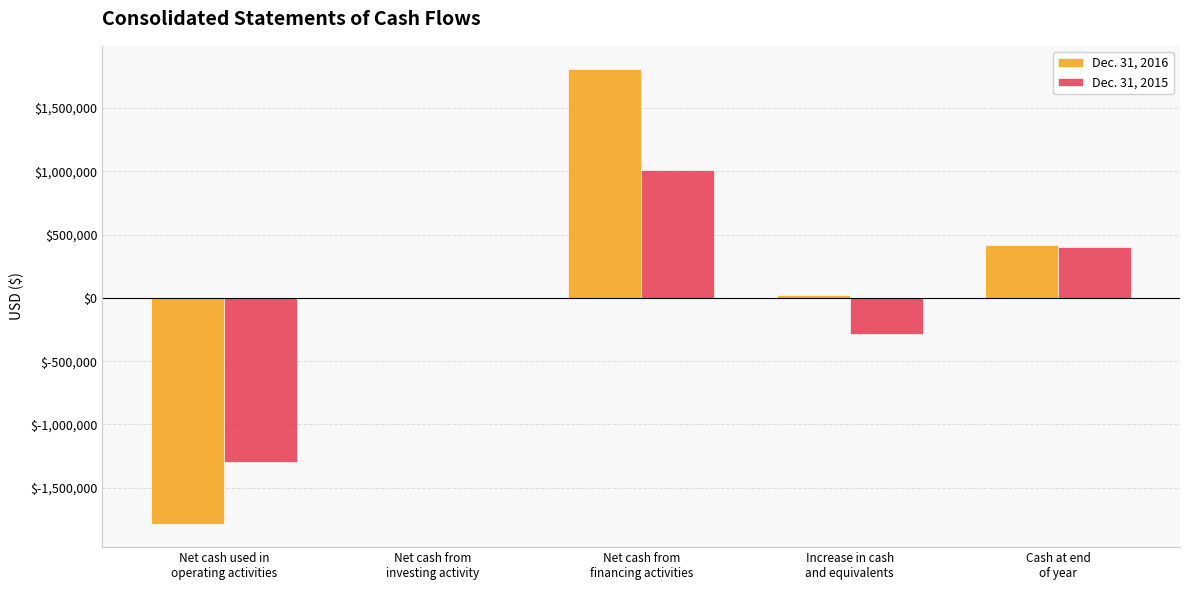

What is the greatest value displayed?

1810001